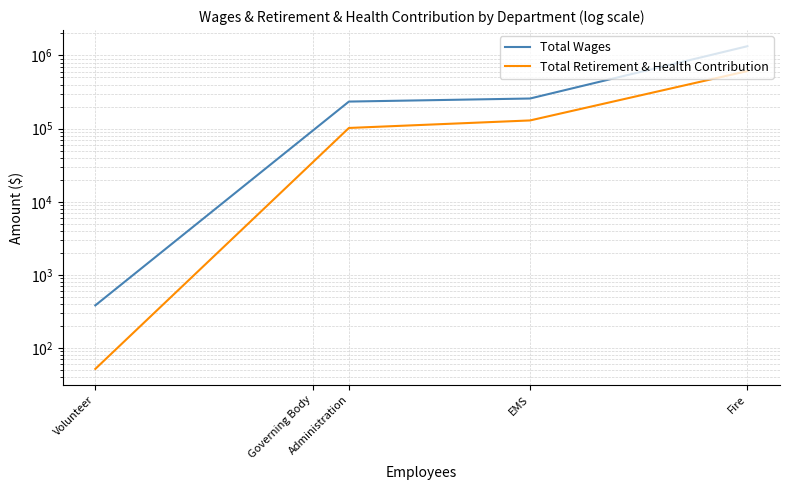

True or false: Total Retirement & Health Contribution and Total Wages intersect in this chart.

False